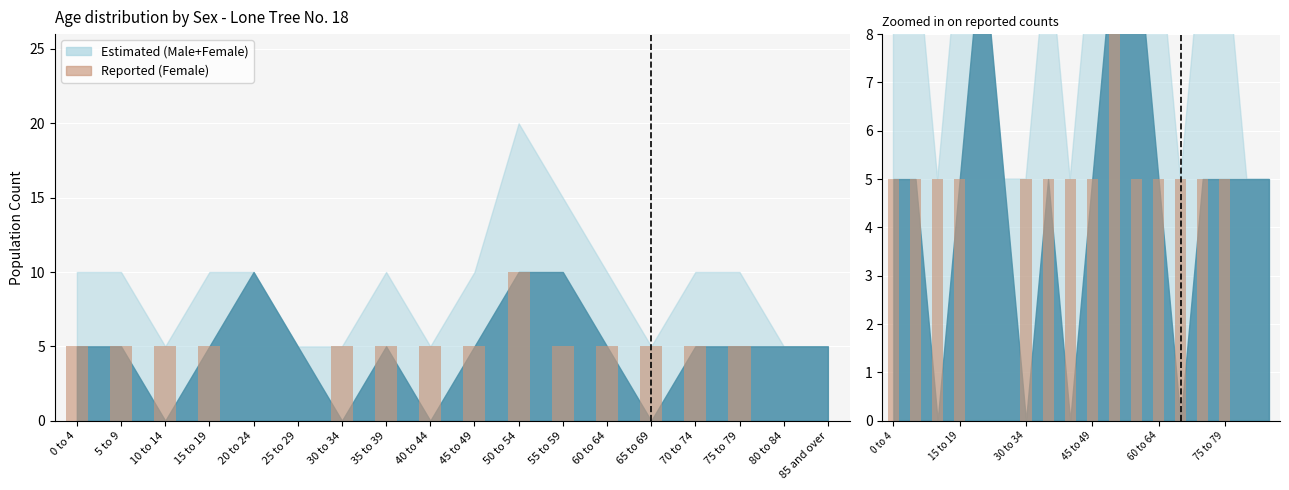

Count the number of categories in the chart.

18